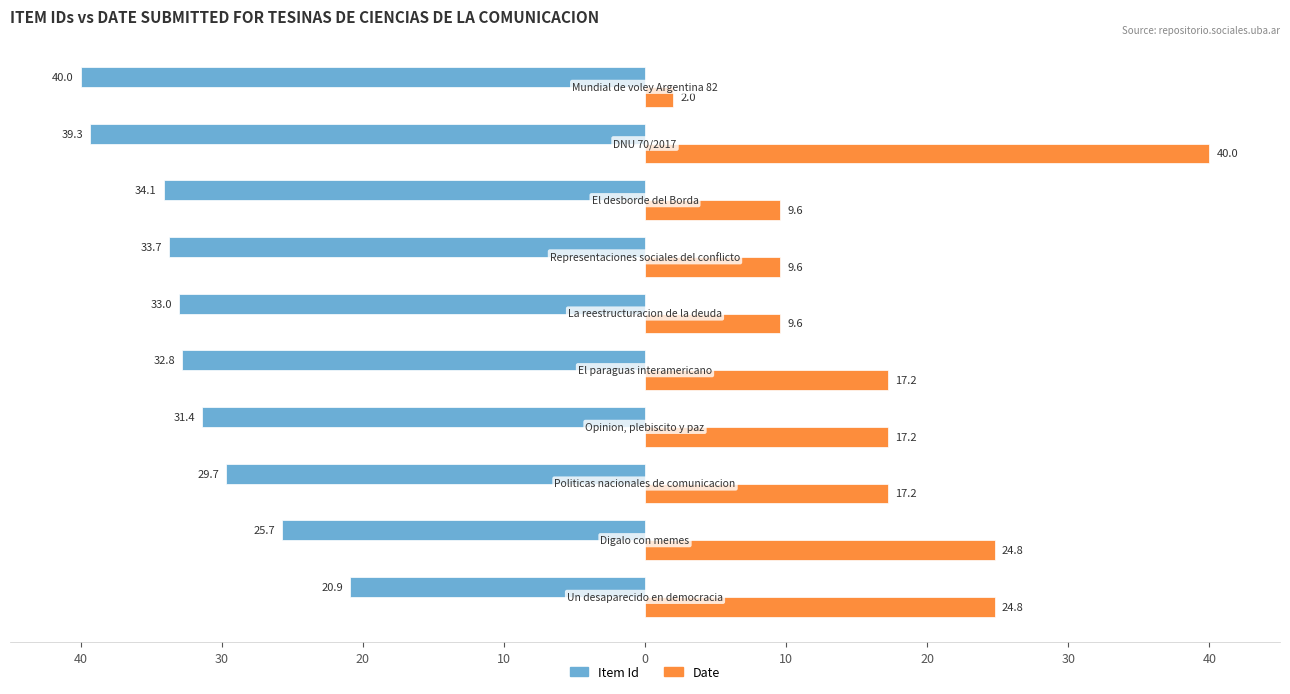

Reading left to right, extract all data points from this chart.

Item Id: -20.9	-25.7	-29.7	-31.4	-32.8	-33.0	-33.7	-34.1	-39.3	-40.0
Date: 24.8	24.8	17.2	17.2	17.2	9.6	9.6	9.6	40.0	2.0